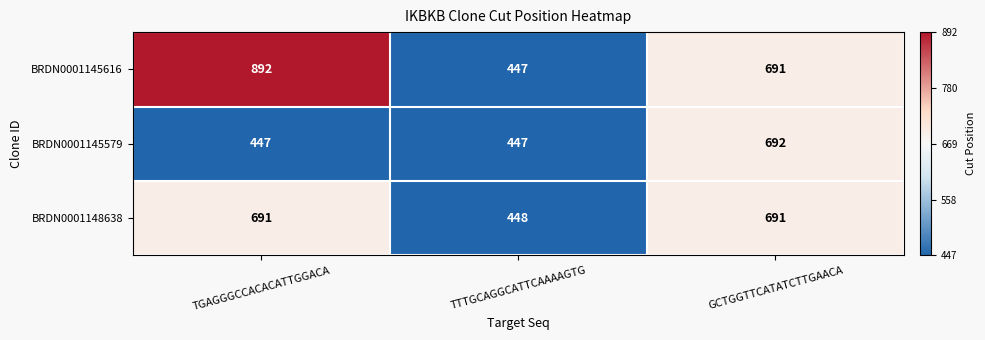

Reading left to right, what are all the values shown in this chart?

BRDN0001145616: 892	447	691
BRDN0001145579: 447	447	692
BRDN0001148638: 691	448	691